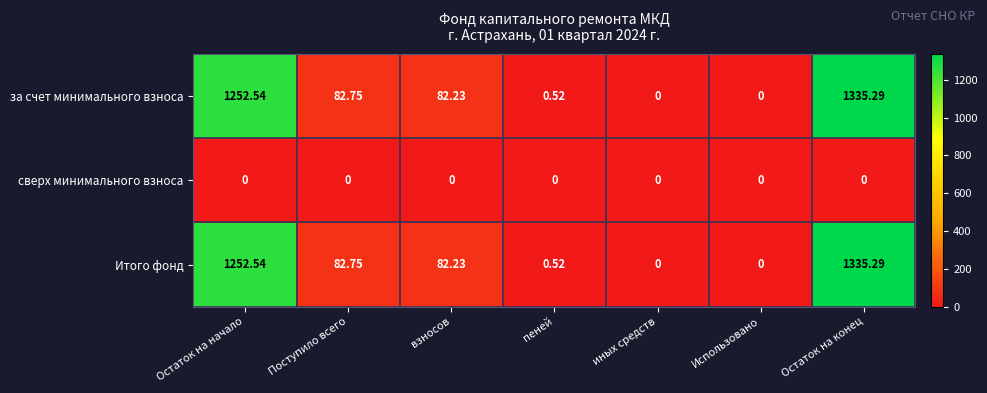

Where does the за счет минимального взноса series first go above 82?

Остаток на начало